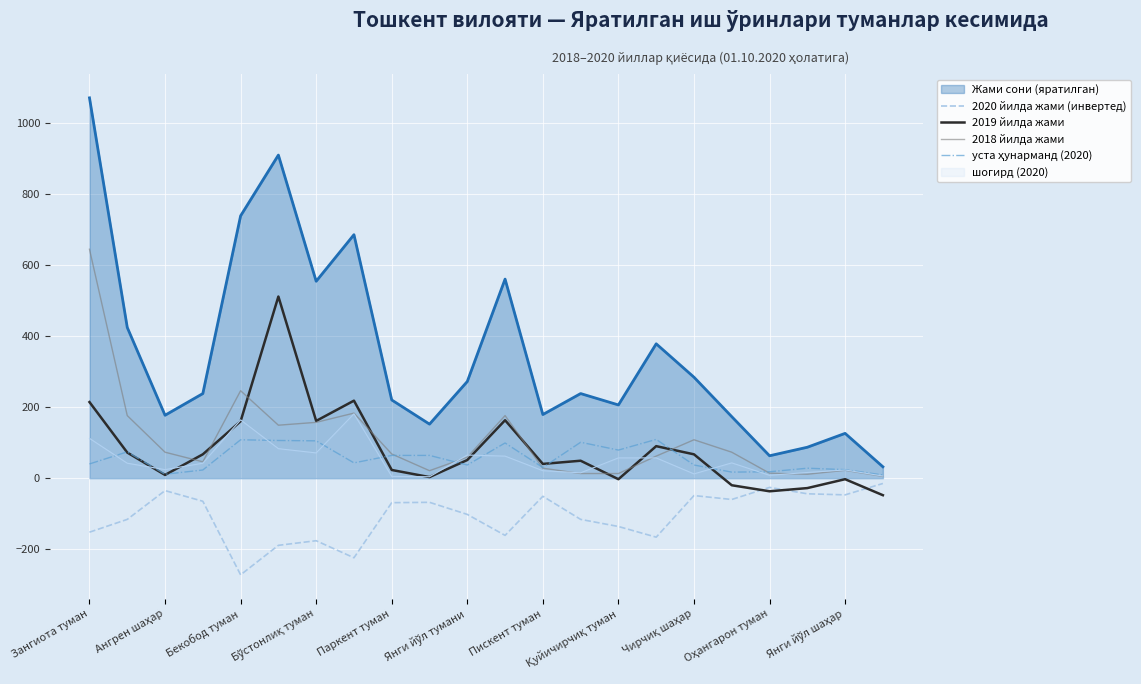

True or false: уста ҳунарманд (2020) and 2020 йилда жами (инвертед) cross at least once.

False